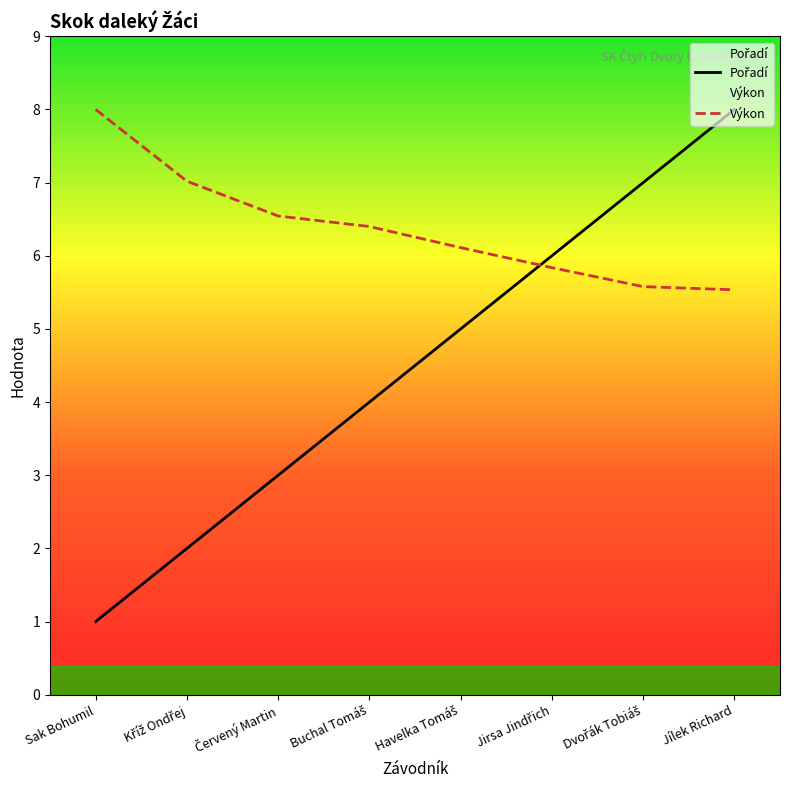

At which label does Pořadí first exceed 5?

Jirsa Jindřich